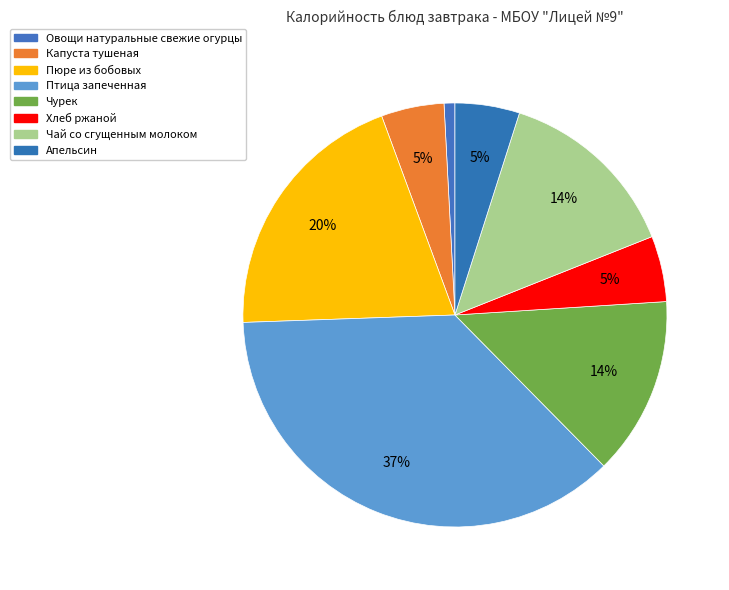

To the nearest percent, what is the difference between the largest and smallest slice percentages?

36%